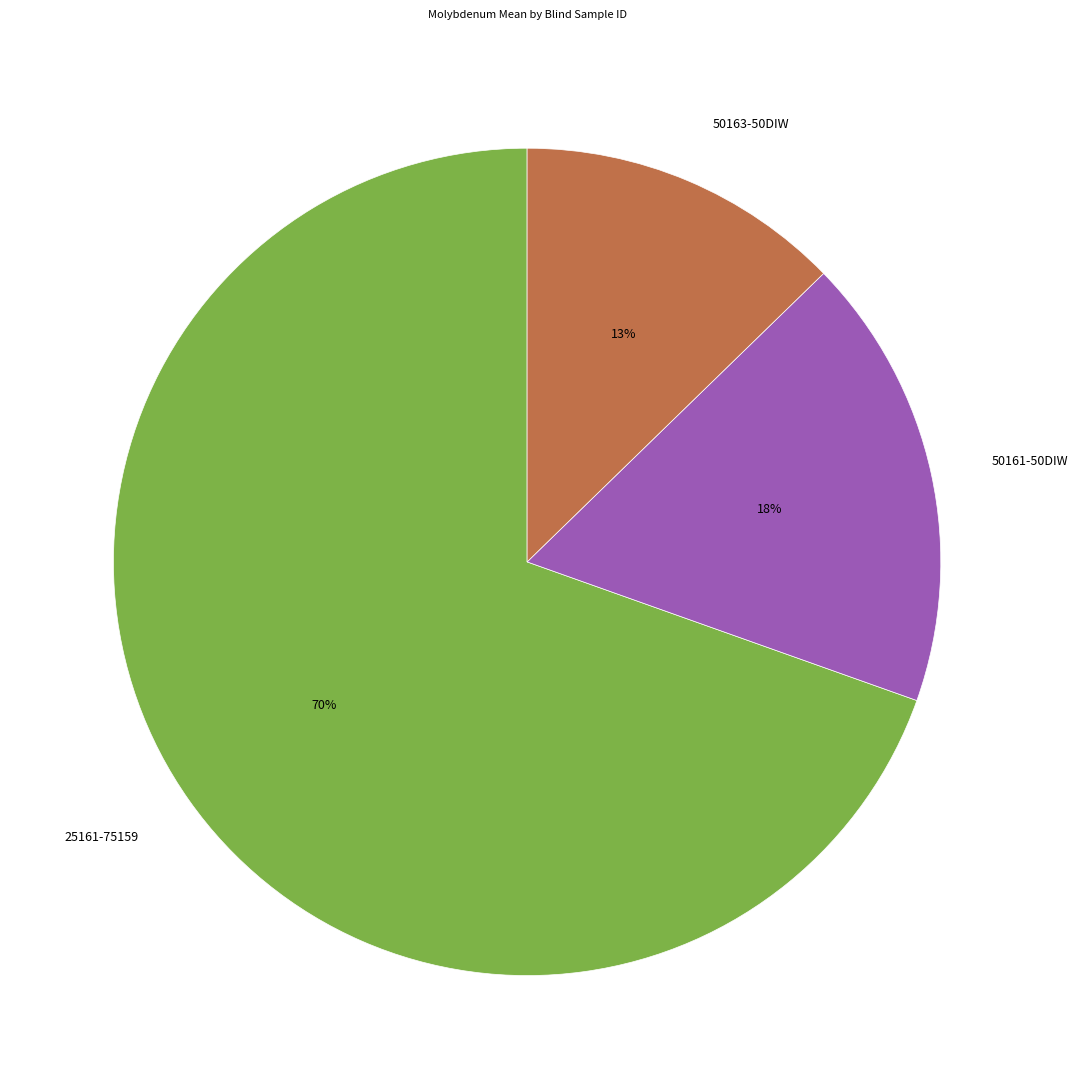

Which has a higher value, 50163-50DIW or 50161-50DIW?

50161-50DIW